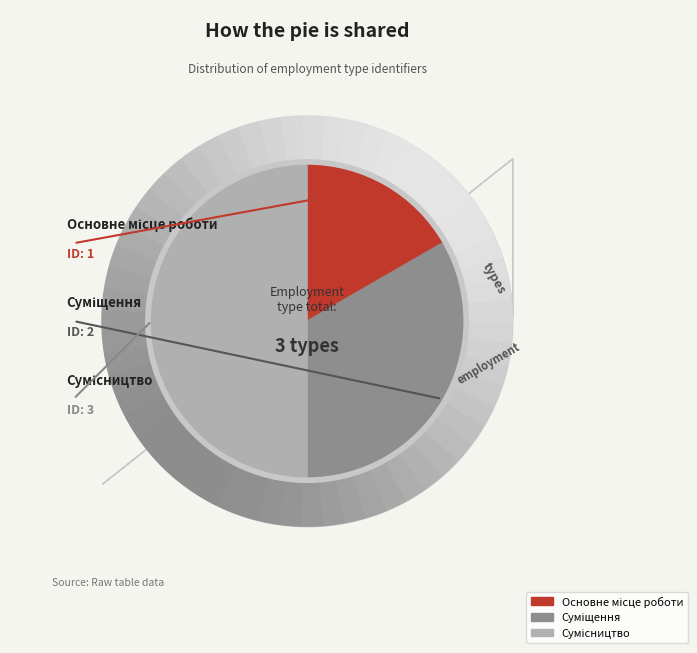

The Основне місце роботи slice represents 17% of the pie. True or false?

True